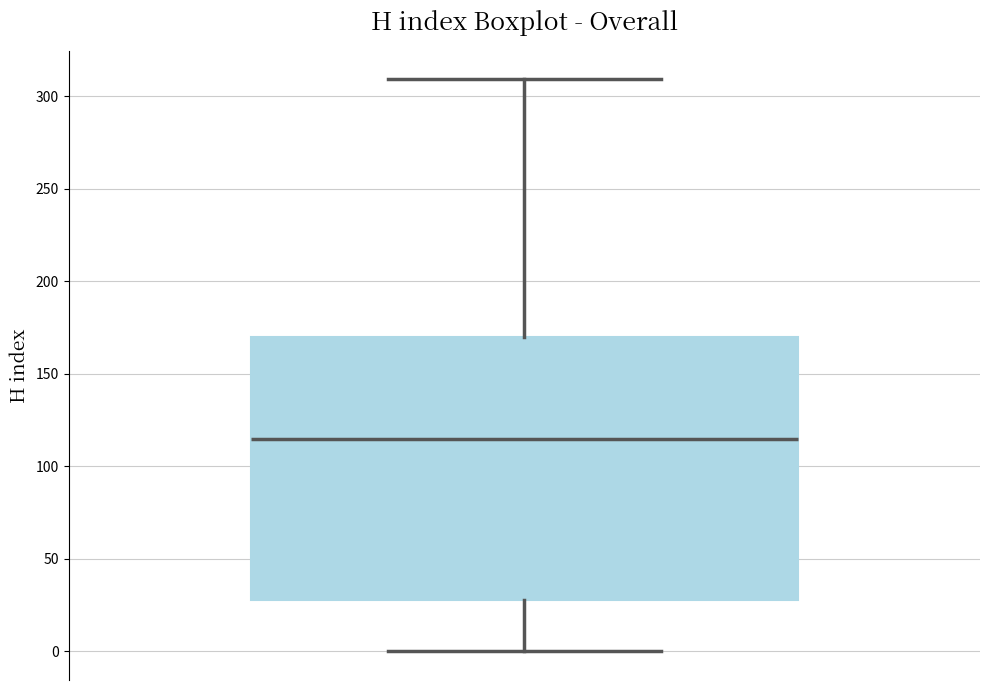

Where does the lower whisker of the box end on the y-axis? The values are not printed on the chart, so give them approximately, as read against the axis.

0